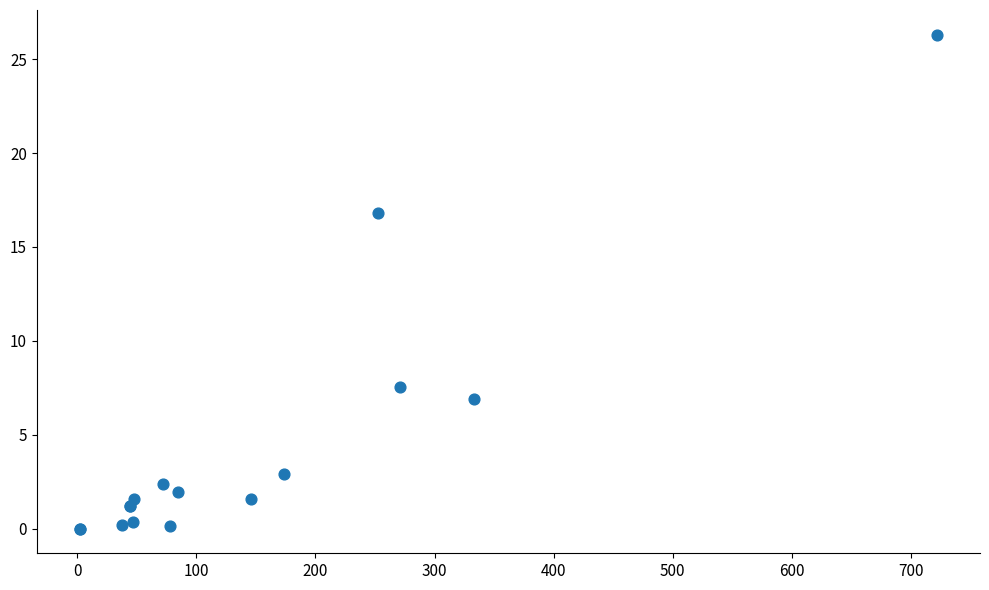

What Y value in the scatter plot is closest to 13?

16.8